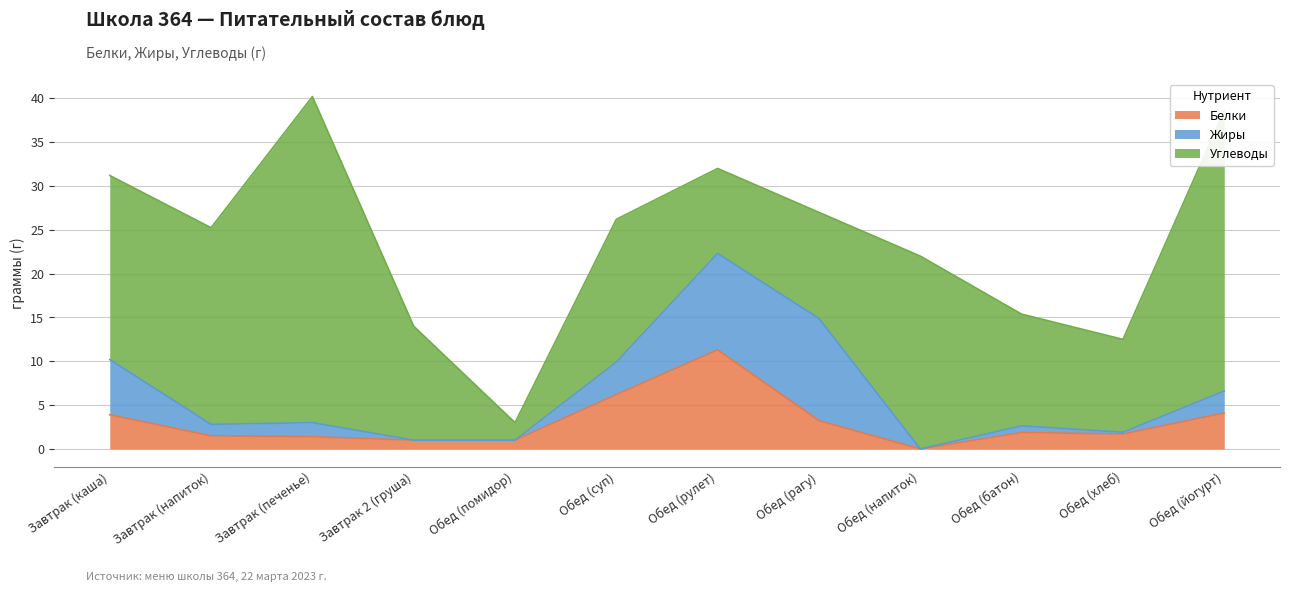

How many data points does each series have?

12